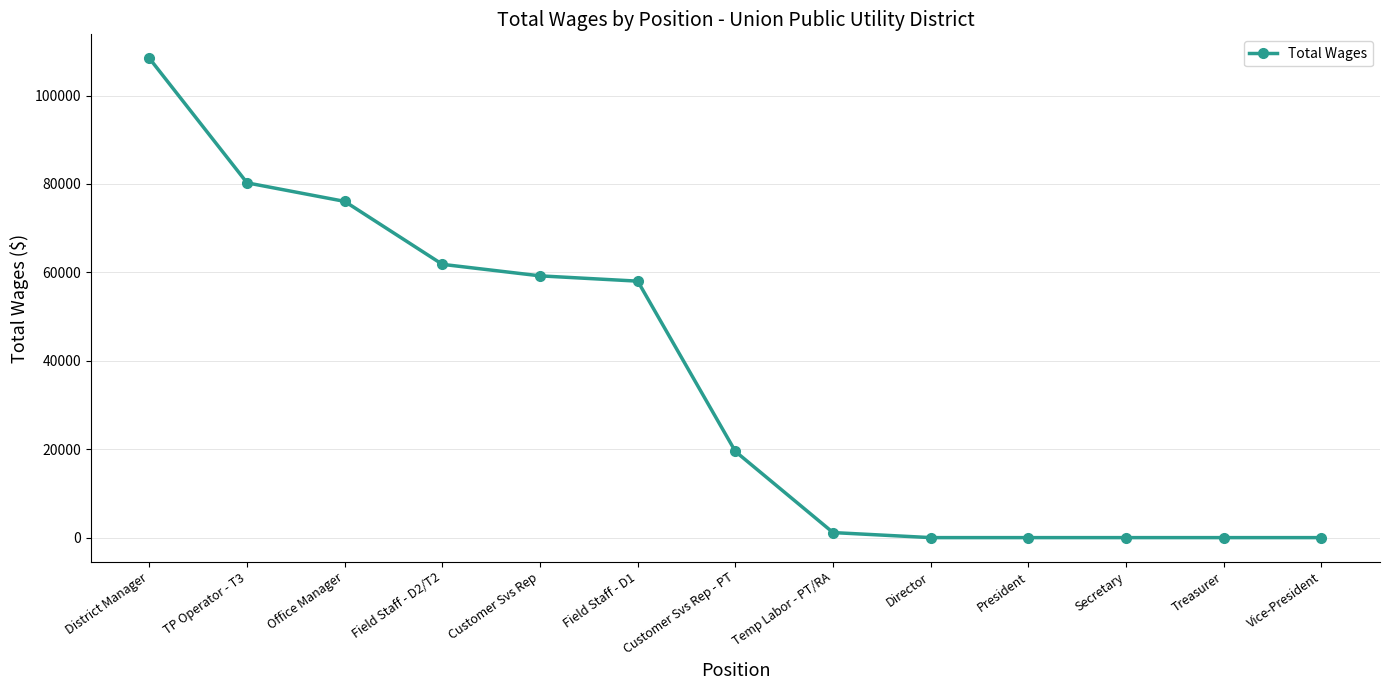

Does the chart have visible grid lines?

Yes